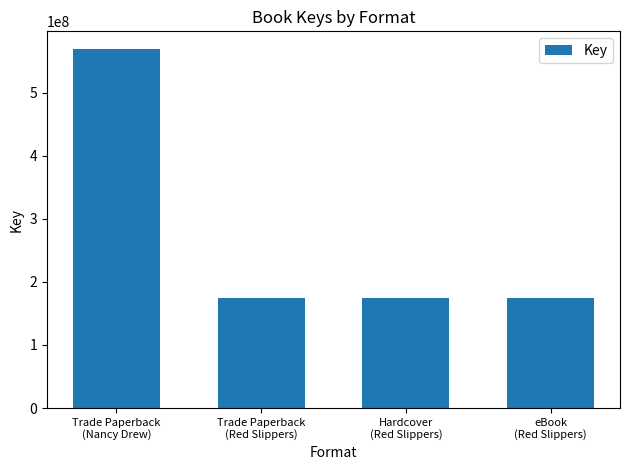

The value at Trade Paperback
(Nancy Drew) is 871400367. True or false?

False